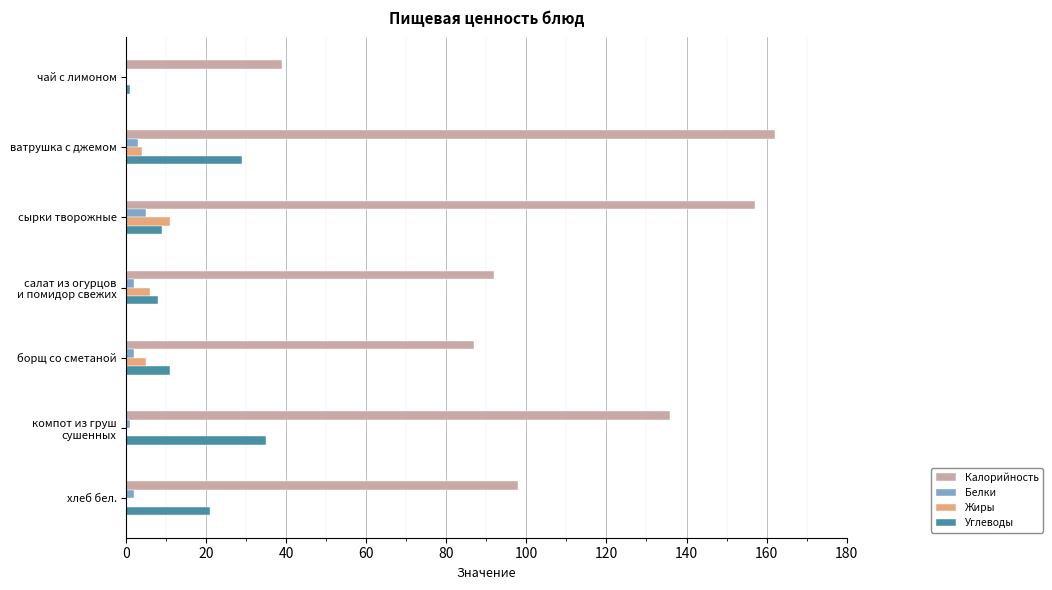

At which label is Калорийность closest to 100?

хлеб бел.